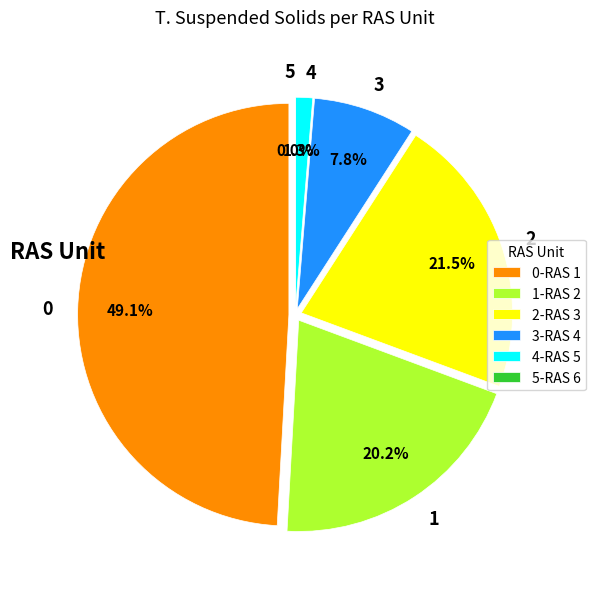

To the nearest percent, what percentage of the pie is RAS 5?

1%